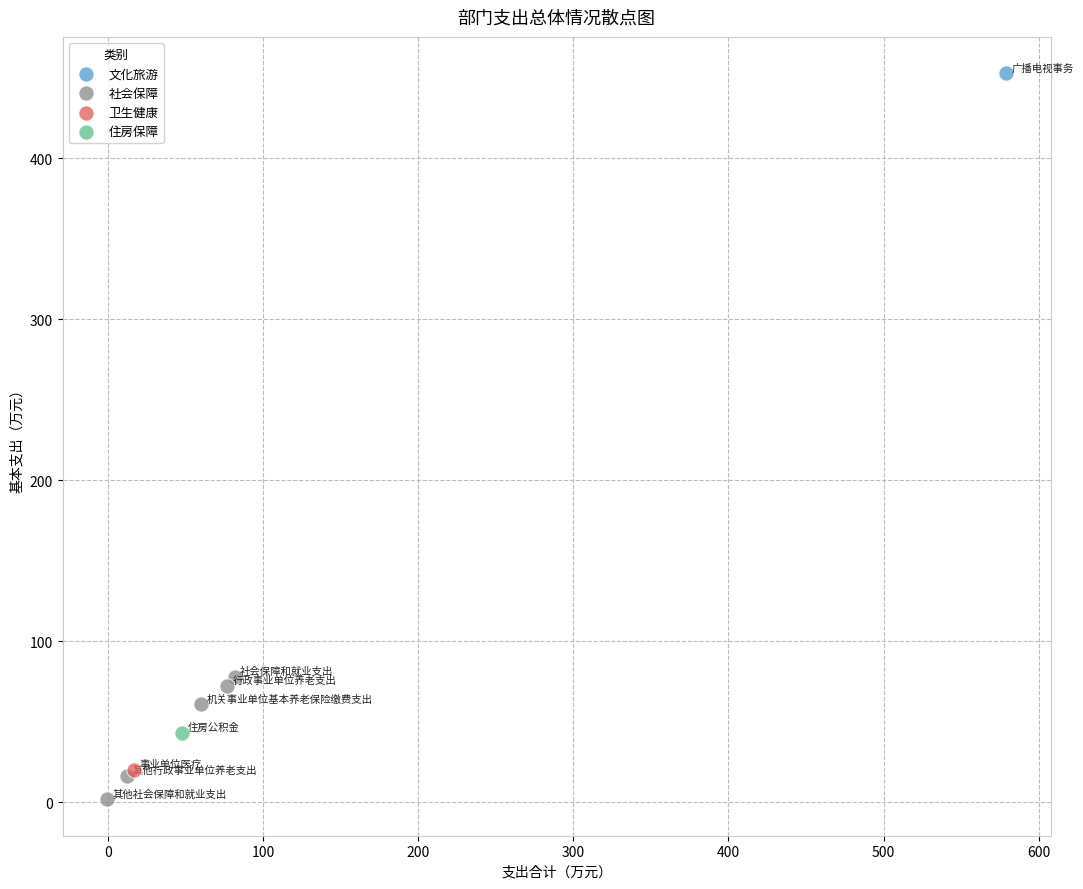

What are all the series names shown in the legend?

文化旅游, 社会保障, 卫生健康, 住房保障